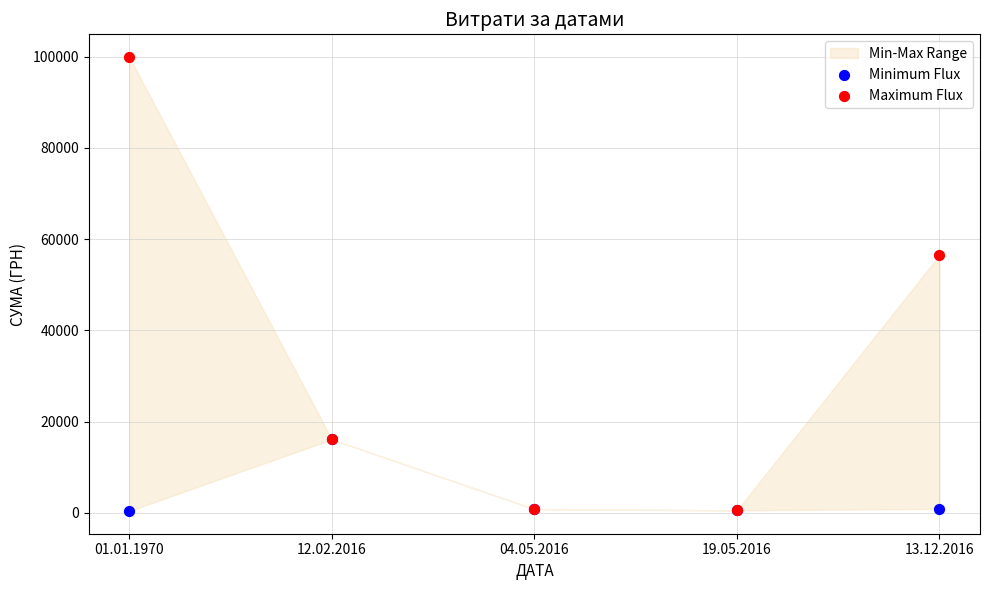

Which series has the widest spread of Y values?

Maximum Flux